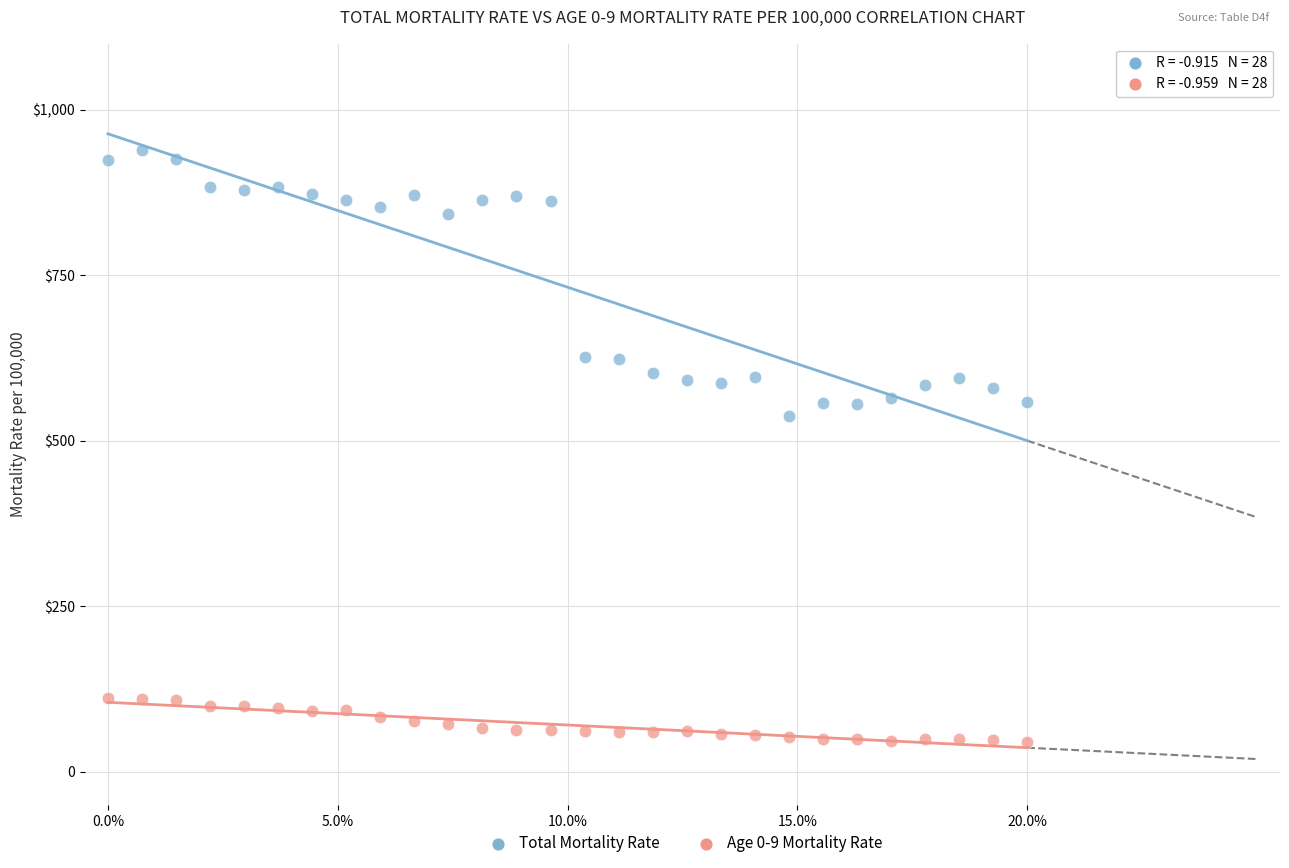

Which series reaches the minimum Y coordinate?

Age 0-9 Mortality Rate